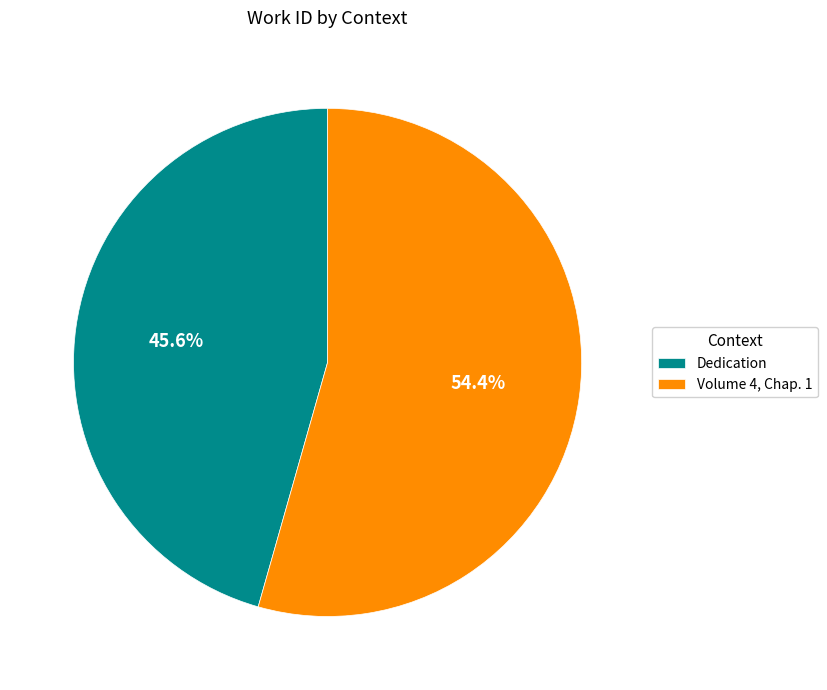

The Dedication slice represents 59% of the pie. True or false?

False